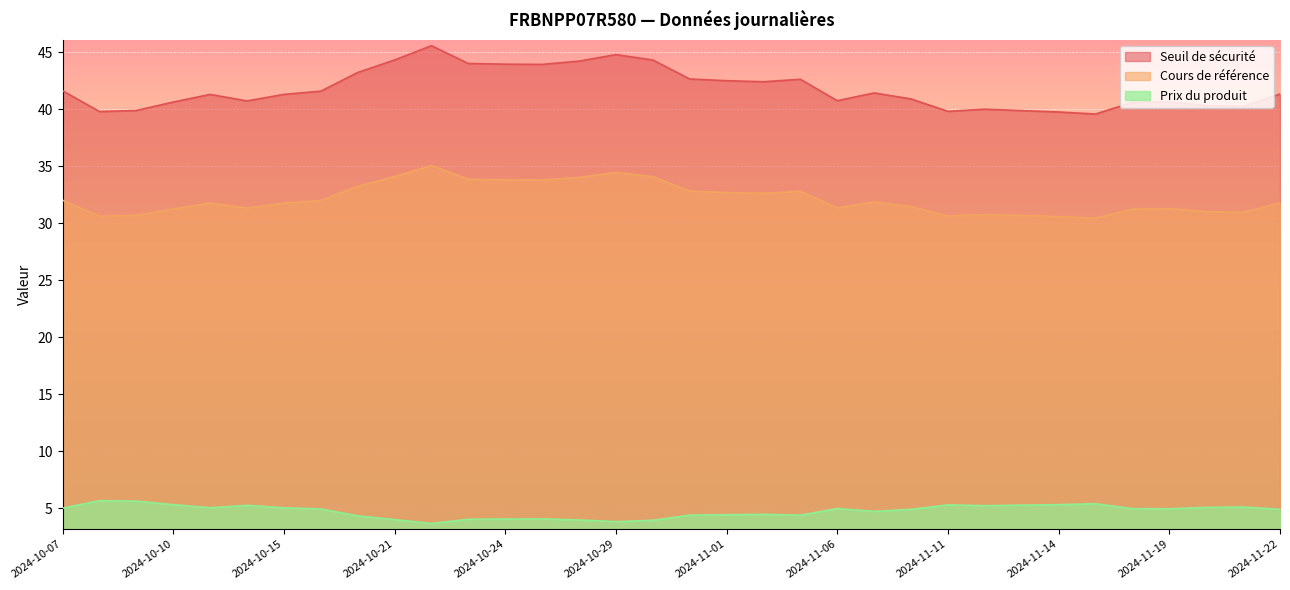

Rank the series at 2024-10-22 from lowest to highest value.

Prix du produit, Cours de référence, Seuil de sécurité